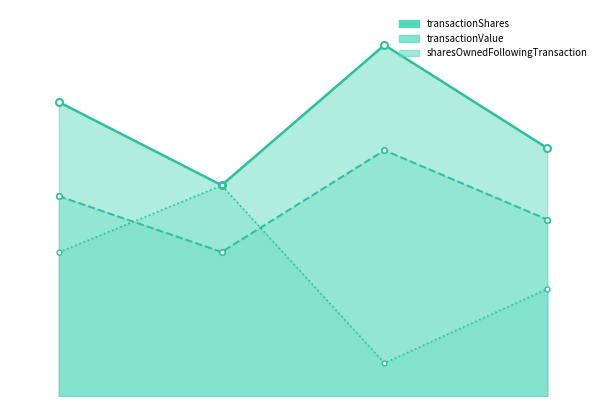

Where is transactionShares nearest to the value 800?

2024-01-03